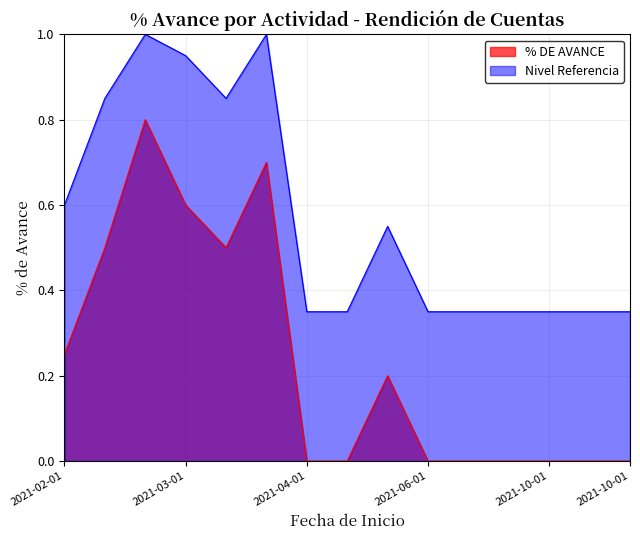

The chart shows a value of -0.4 at 2021-04-01. True or false?

False